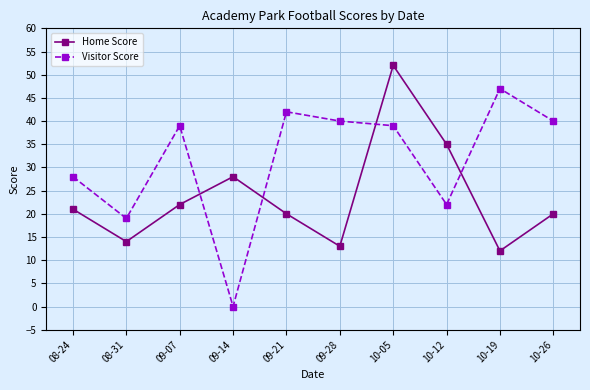

Reading right to left, list all the values displayed in this chart.

Home Score: 20	12	35	52	13	20	28	22	14	21
Visitor Score: 40	47	22	39	40	42	0	39	19	28